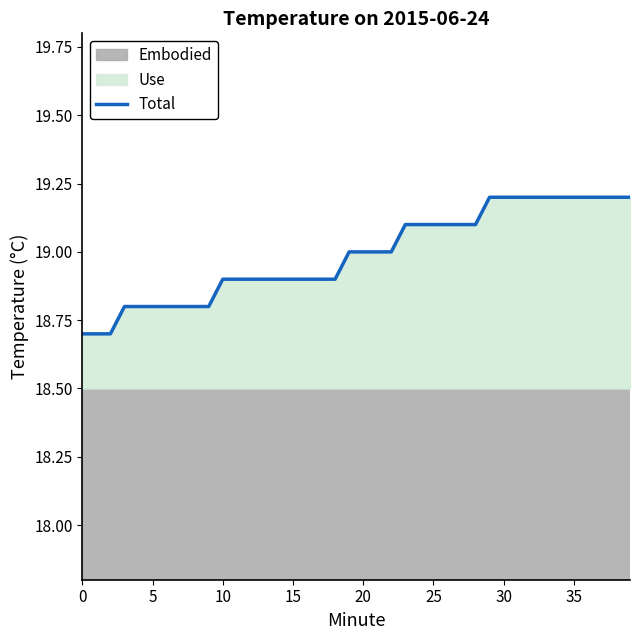

What is the sum of all values?

759.6